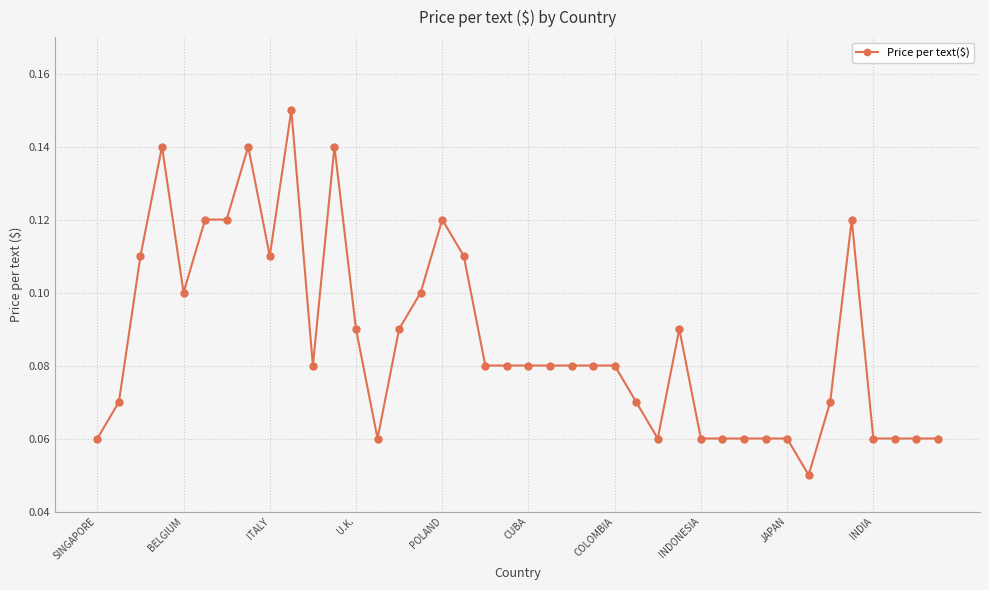

Count the values in the range 0 to 1.

40